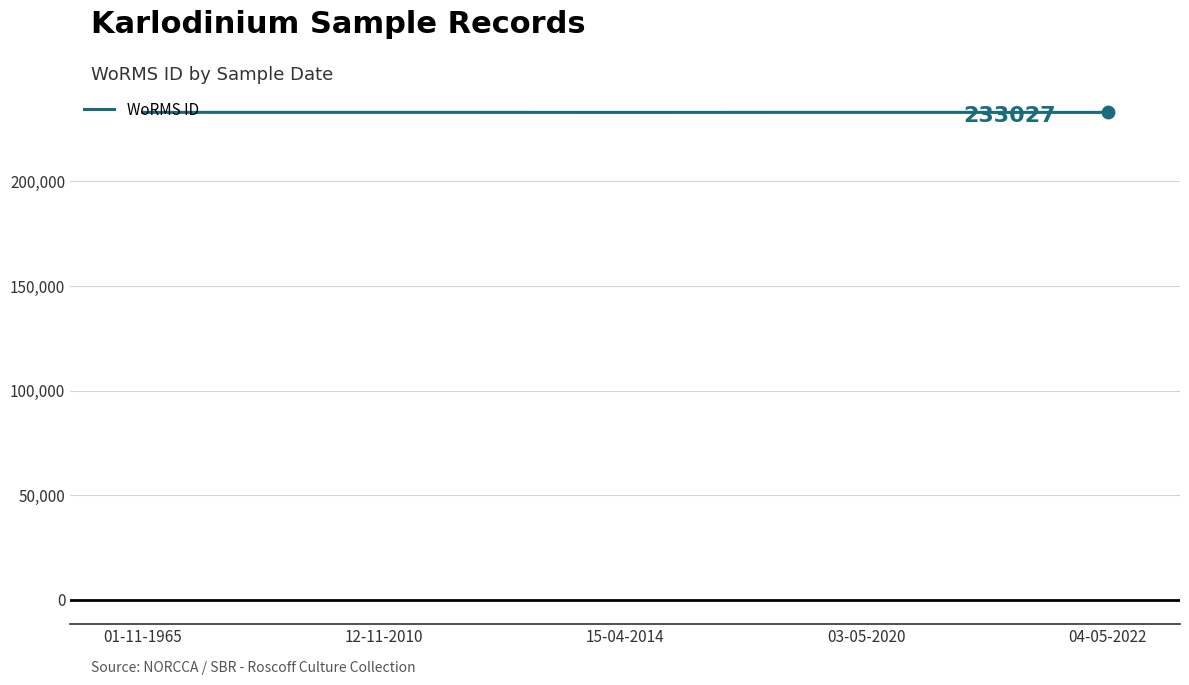

What is the ratio of the value at 03-05-2020 to the value at 15-04-2014?

1.0